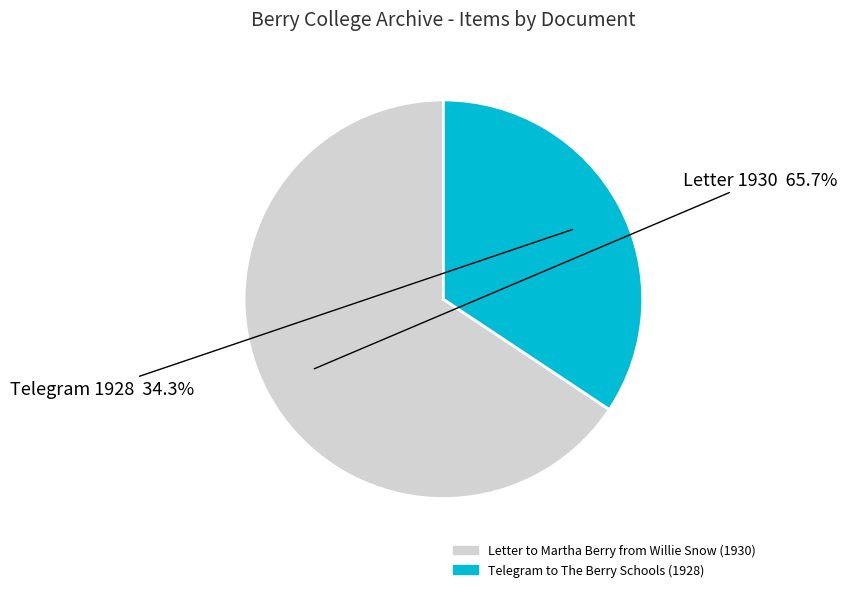

What is the largest slice in the pie chart?

Letter to Martha Berry from Willie Snow (1930)